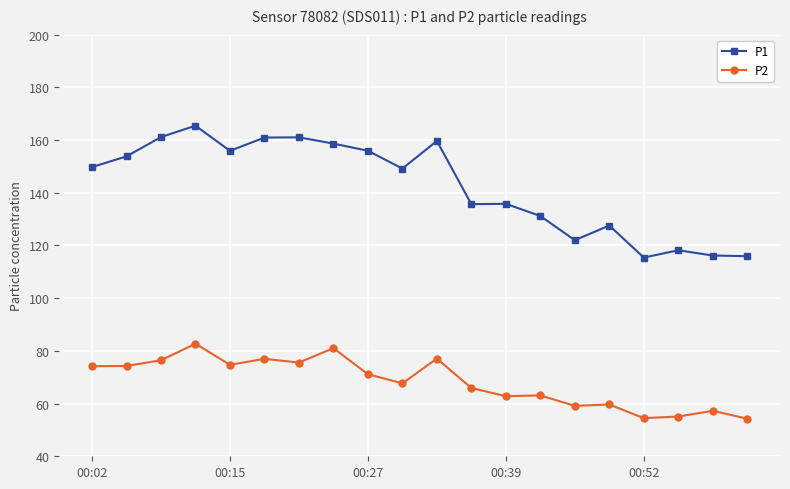

Which series has the widest spread of values?

P1